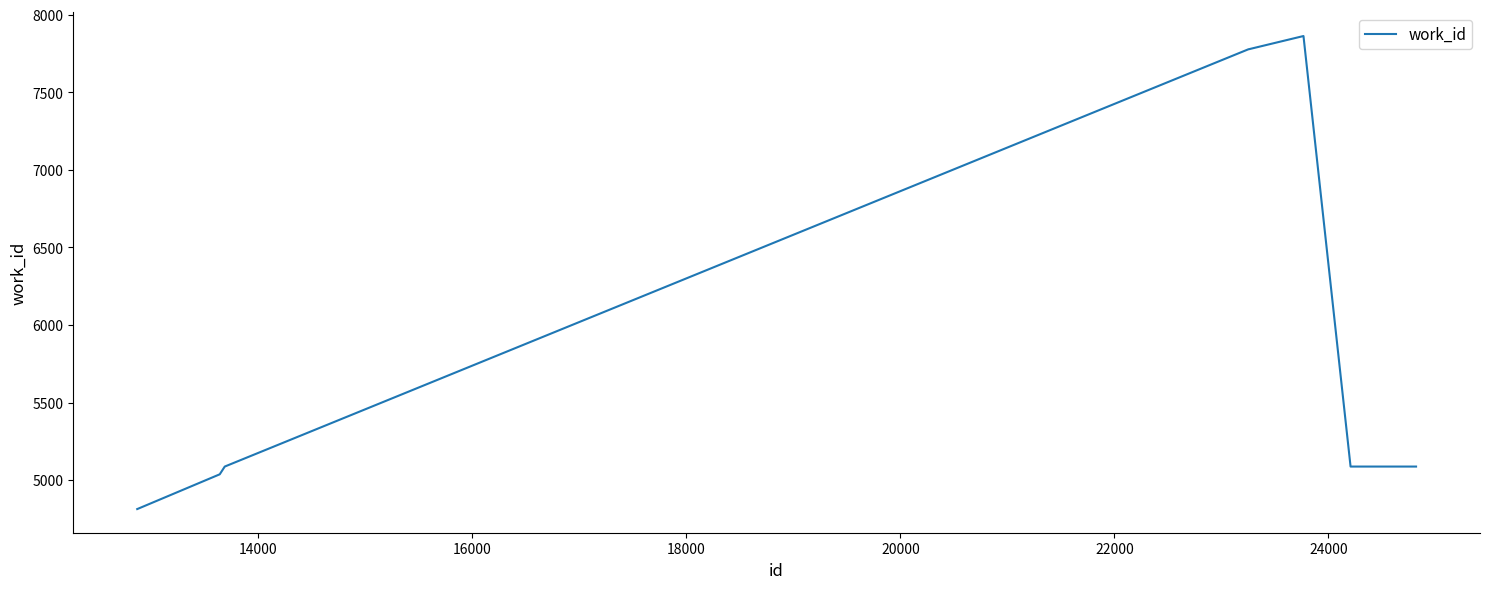

What is the minimum value shown in the chart?

4814